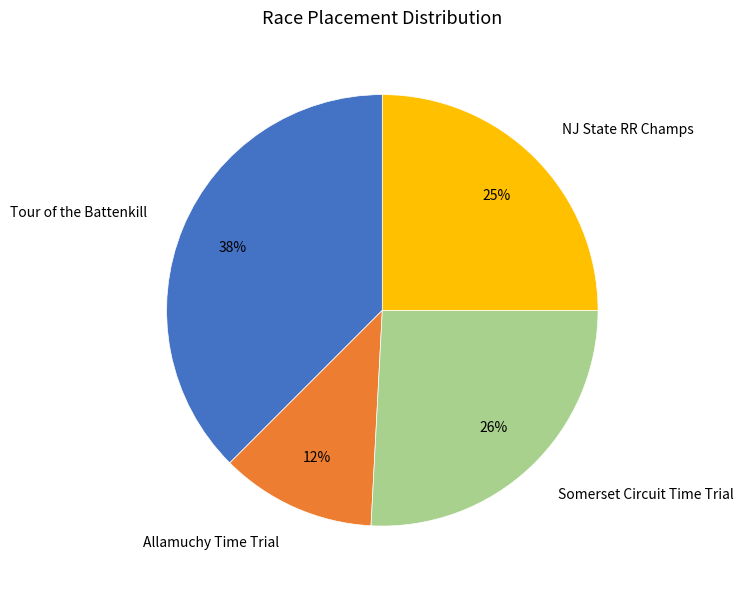

Count the number of slices in the pie.

4